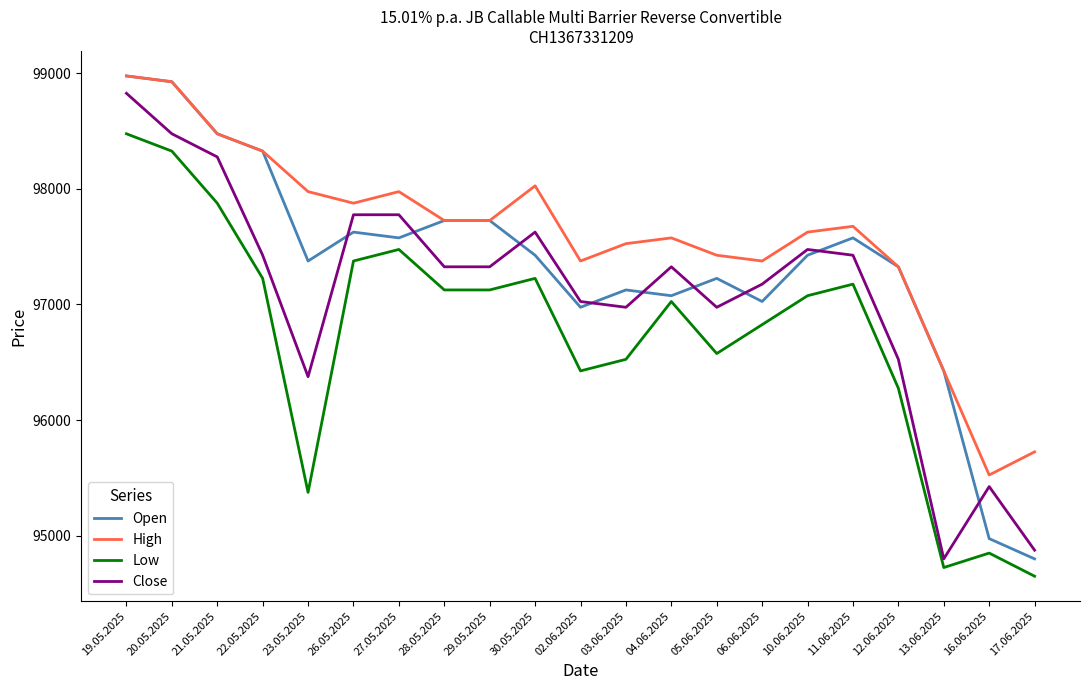

Count the number of categories in the chart.

21